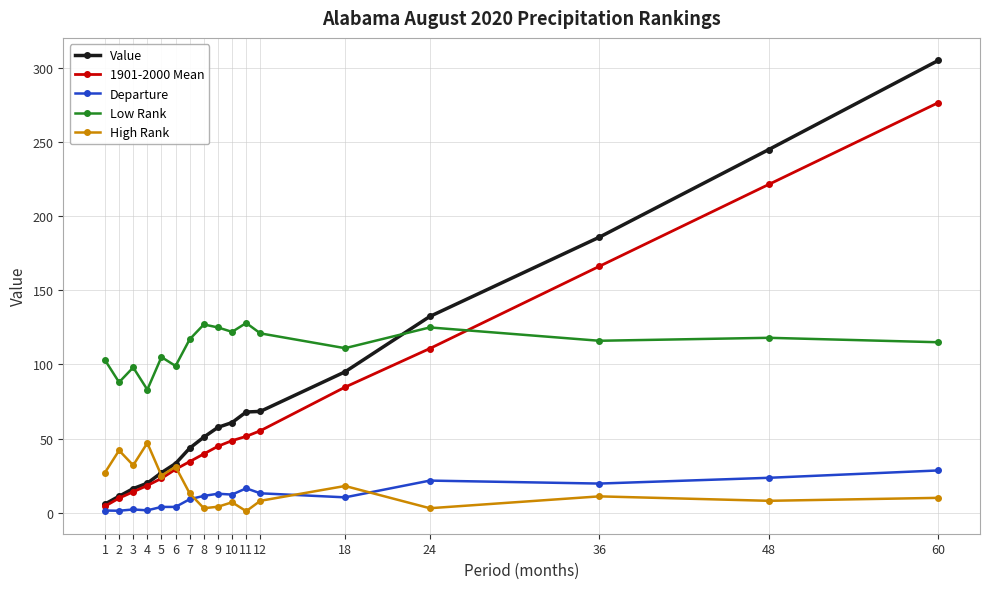

Is it true that Low Rank equals 169.6 at 60?

False